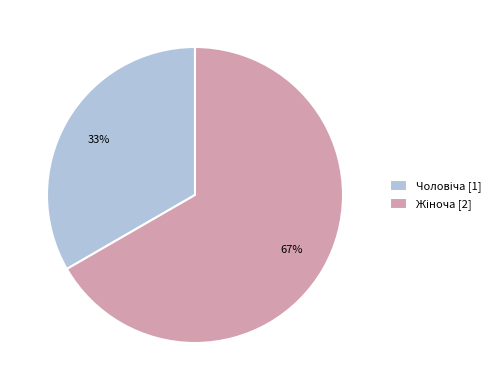

Count the number of slices in the pie.

2